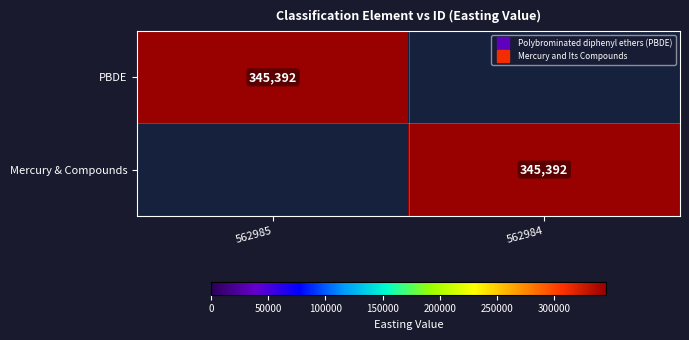

At how many categories does at least one series exceed 157978?

2